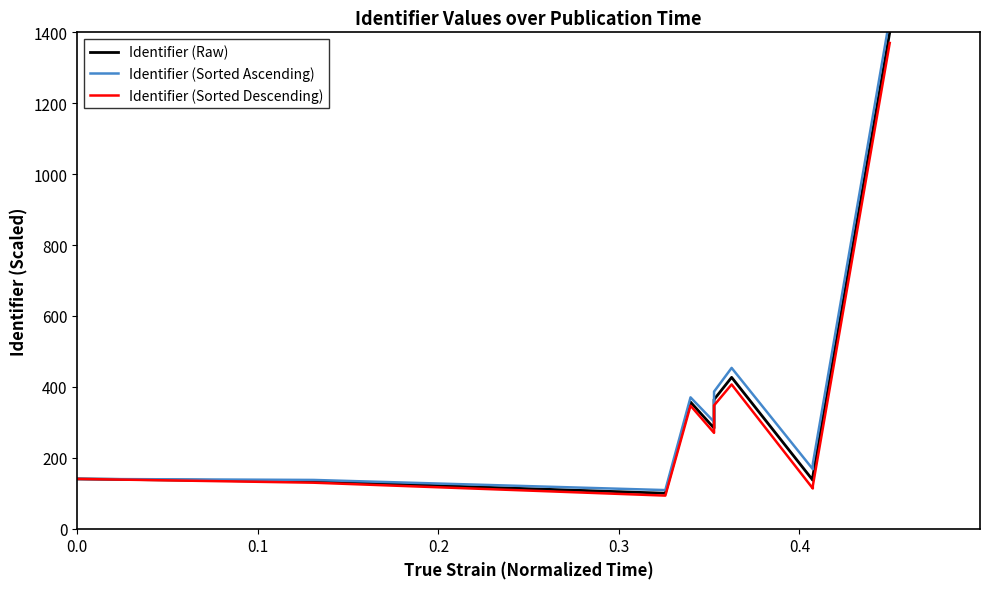

True or false: Identifier (Raw) has more than 1 interior local peaks.

True